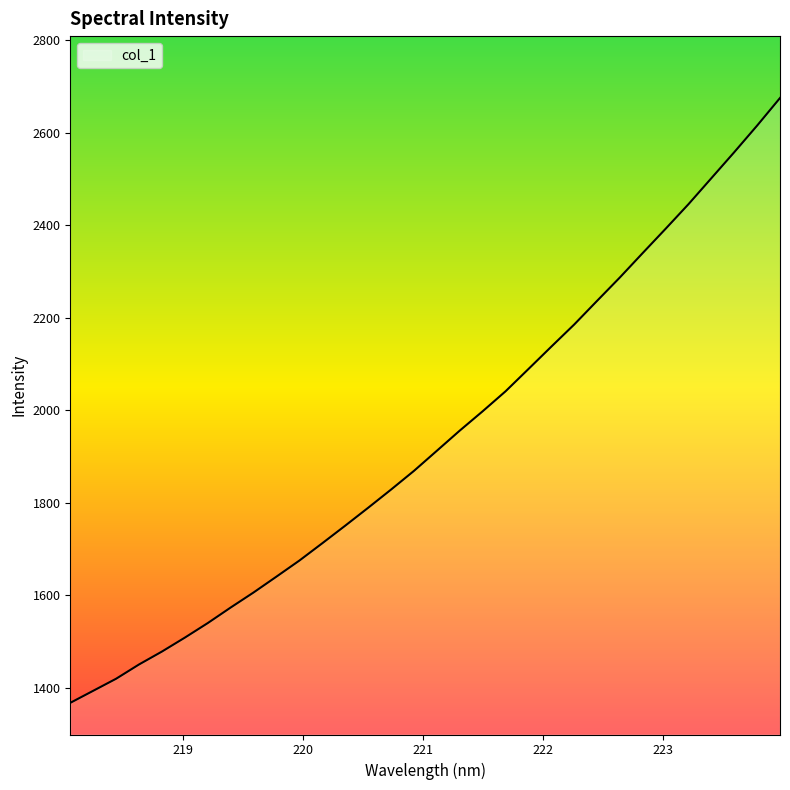

How many categories are shown in the chart?

32